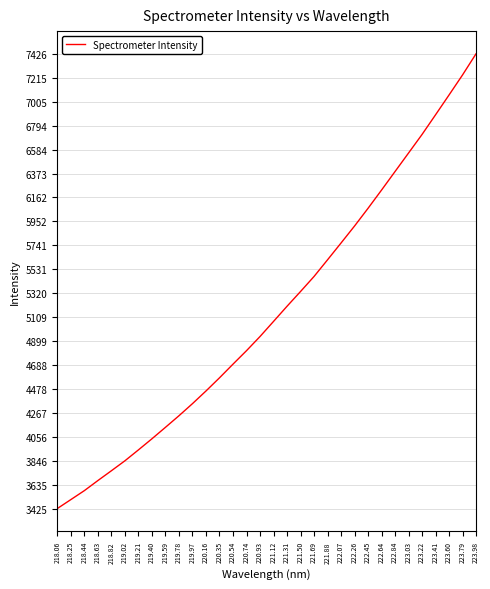

What is the greatest value displayed?

7425.9